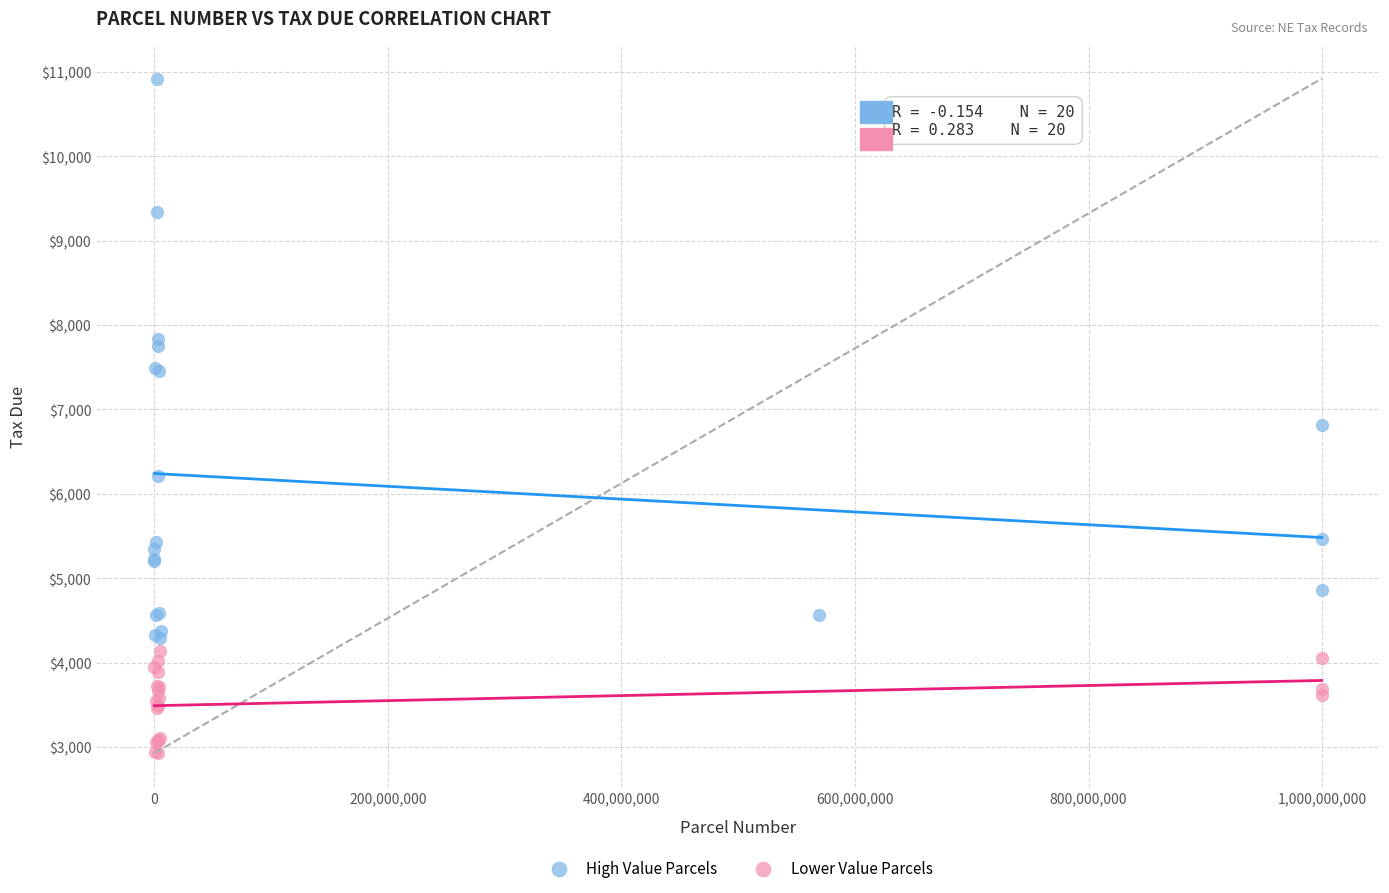

Which series contains the highest Y value?

High Value Parcels